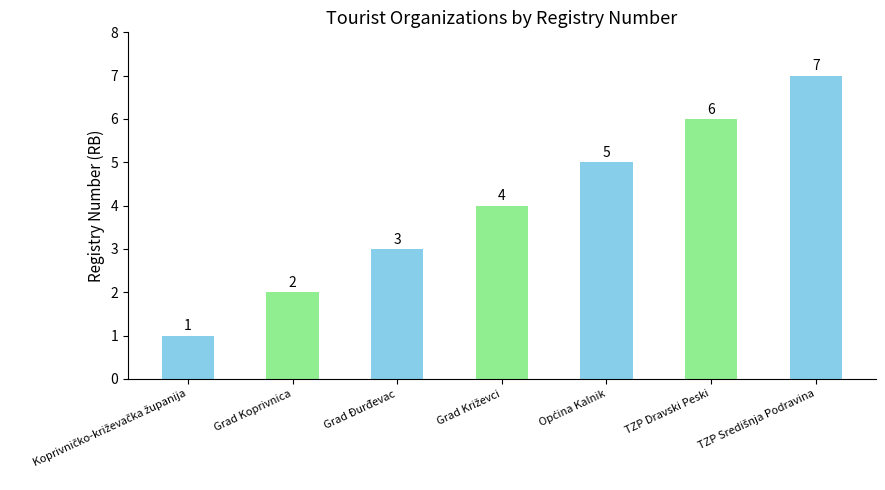

How many bars are there in total?

7